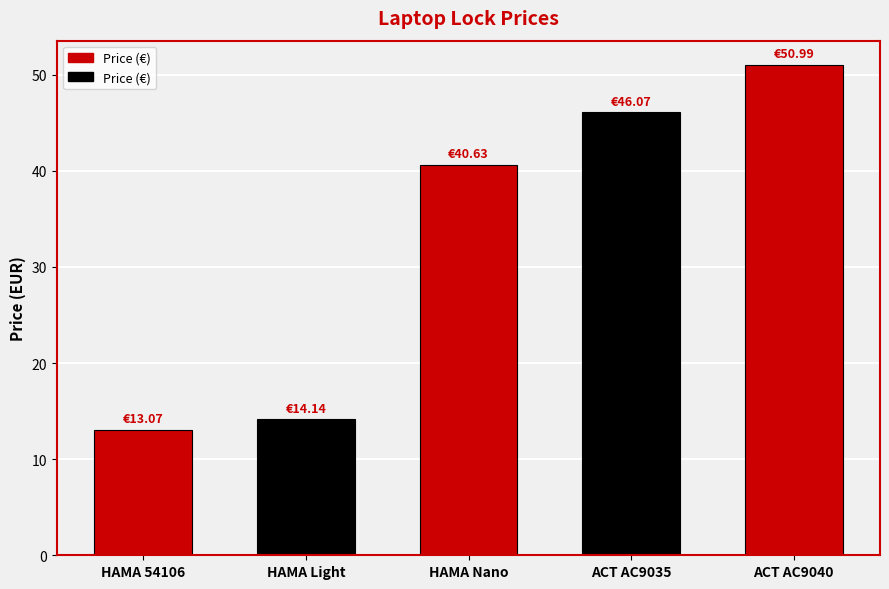

What is the difference between the maximum and minimum values?

37.9